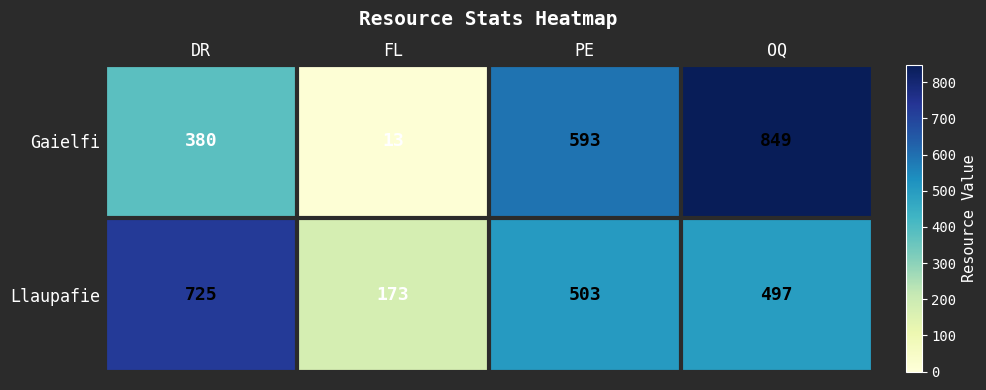

The Gaielfi series shows 1501 at OQ. True or false?

False